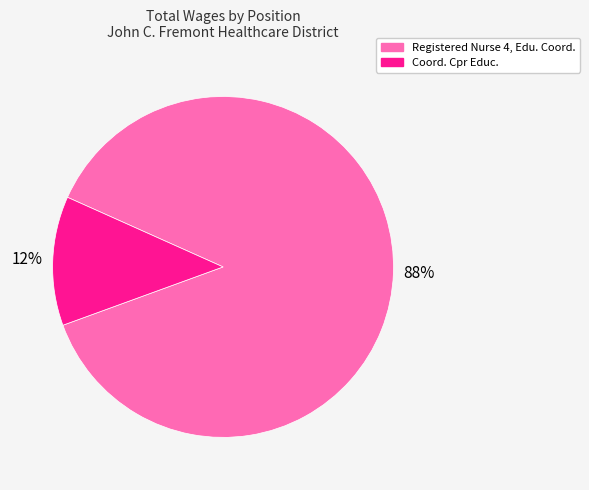

Does Registered Nurse 4, Edu. Coord. represent more than half of the total?

Yes